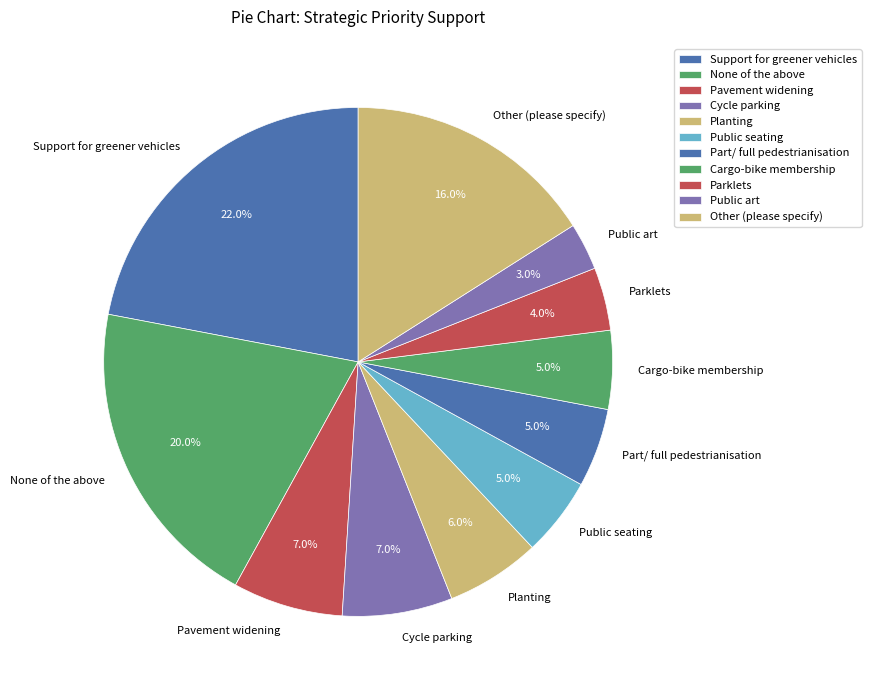

Which has a higher value, Cycle parking or Part/ full pedestrianisation?

Cycle parking